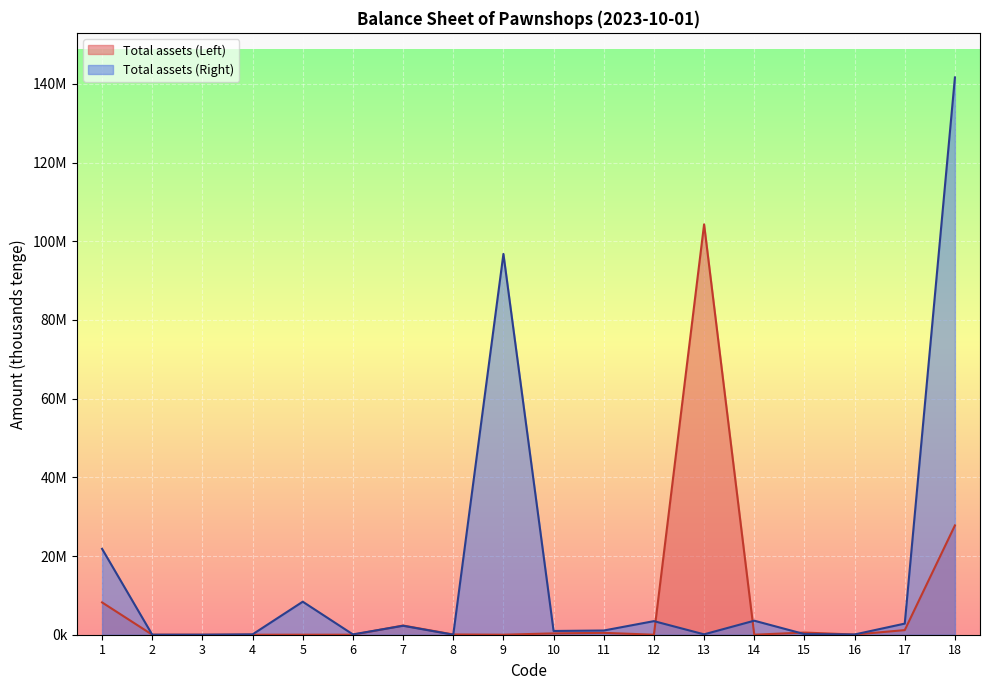

Is the value of Total assets (Left) at 2 greater than the value of Total assets (Right) at 1?

No